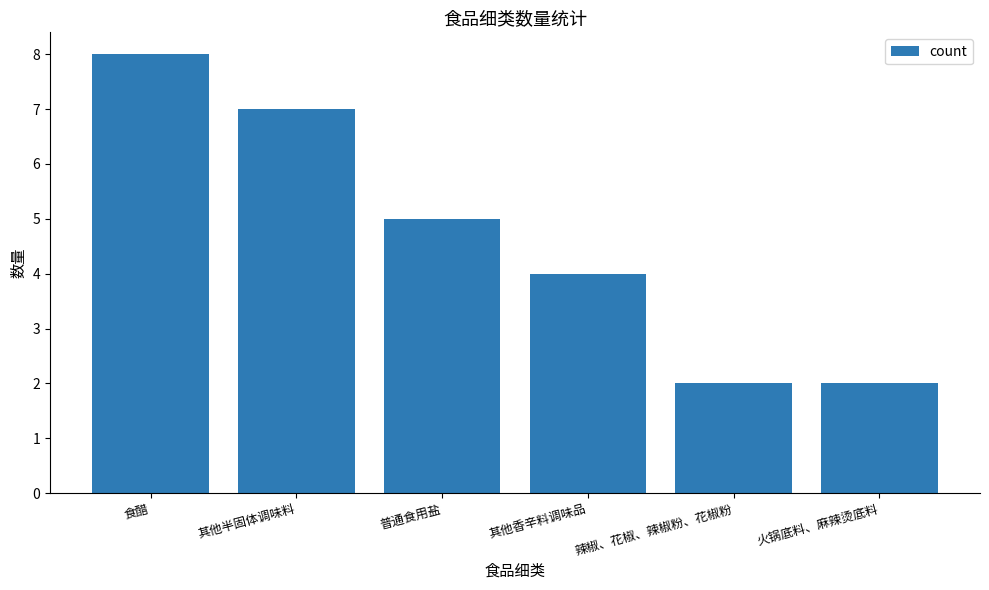

What is the ratio of the value at 食醋 to the value at 火锅底料、麻辣烫底料?

4.0